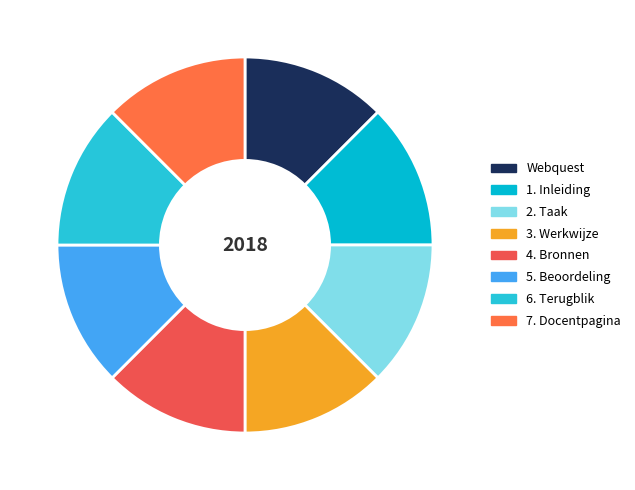

To the nearest percent, what is the combined percentage of 2. Taak and 7. Docentpagina?

25%